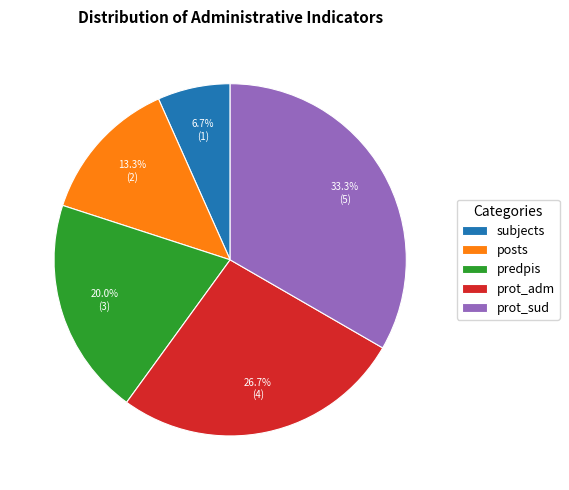

Count the number of slices in the pie.

5